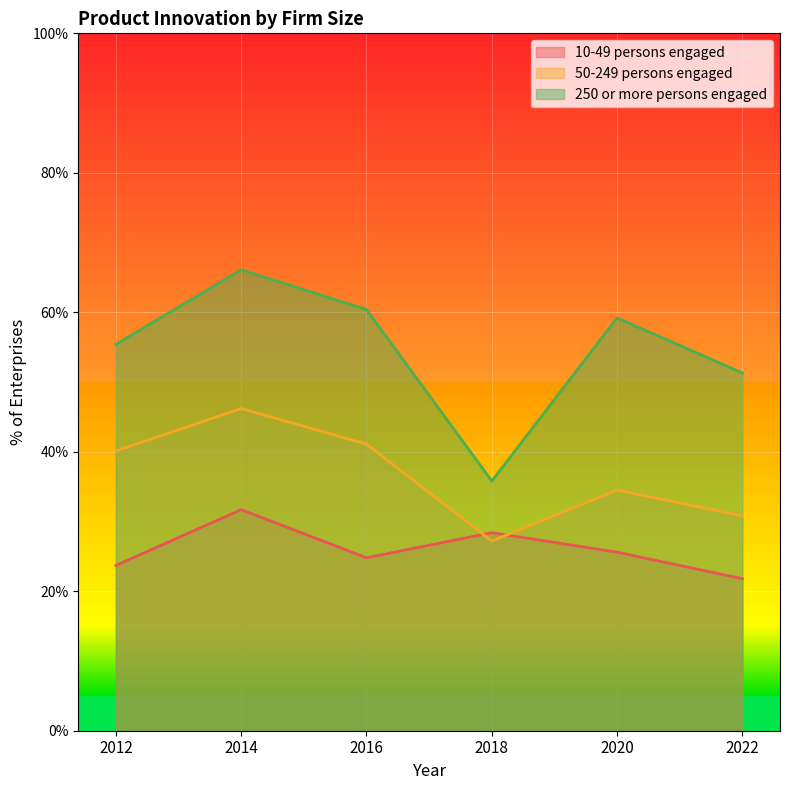

The 50-249 persons engaged series shows 36.5 at 2018. True or false?

False